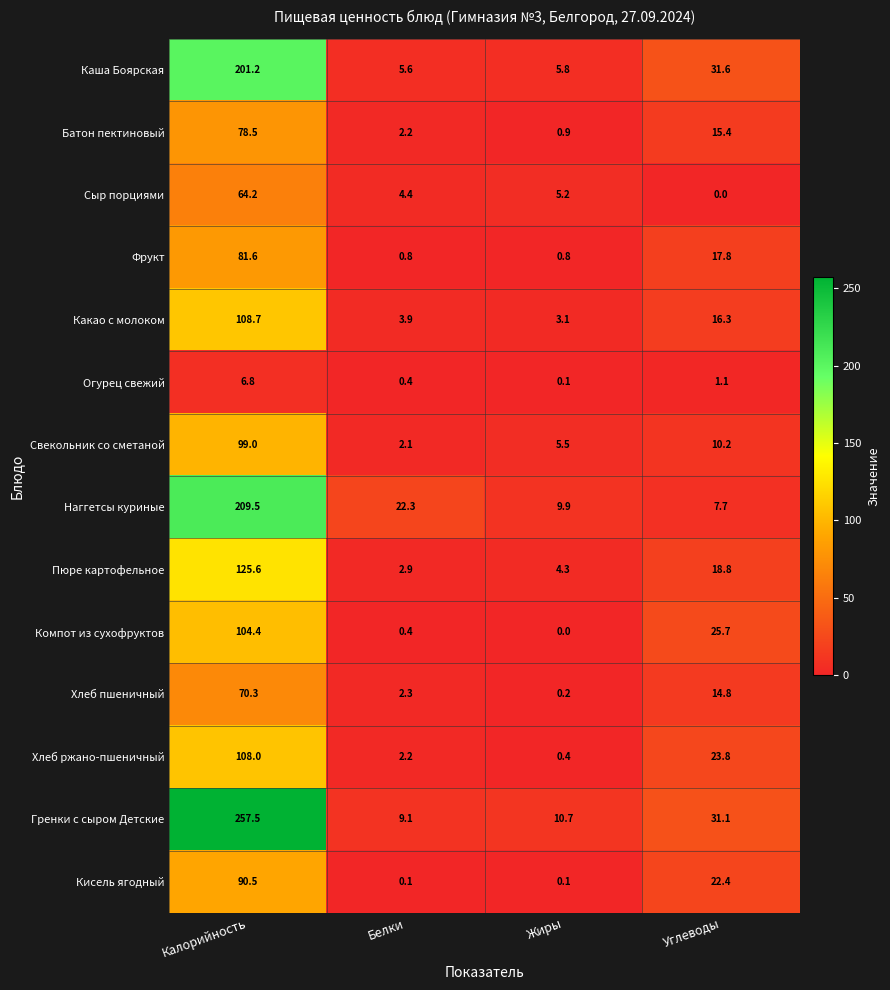

What is the greatest value displayed?

257.5